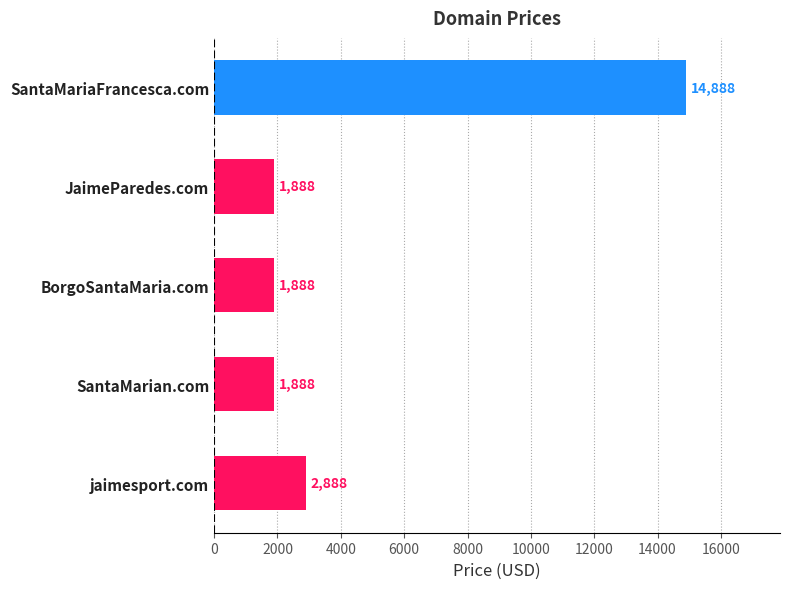

What is the change in value from SantaMariaFrancesca.com to SantaMarian.com?

-13000